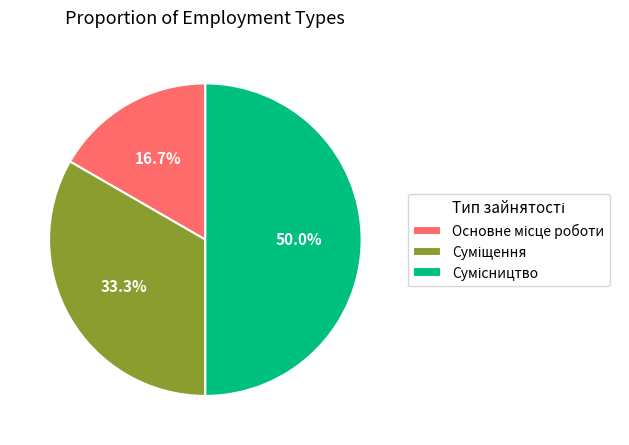

What is the largest slice in the pie chart?

Сумісництво